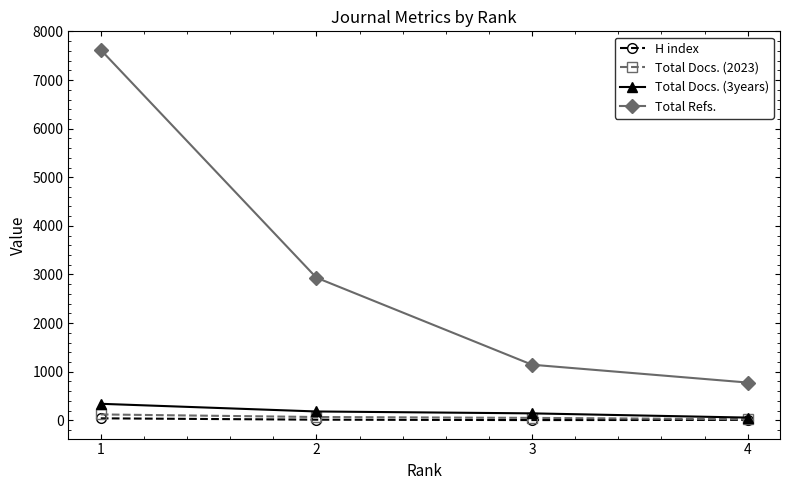

True or false: Total Refs. and H index cross at least once.

False